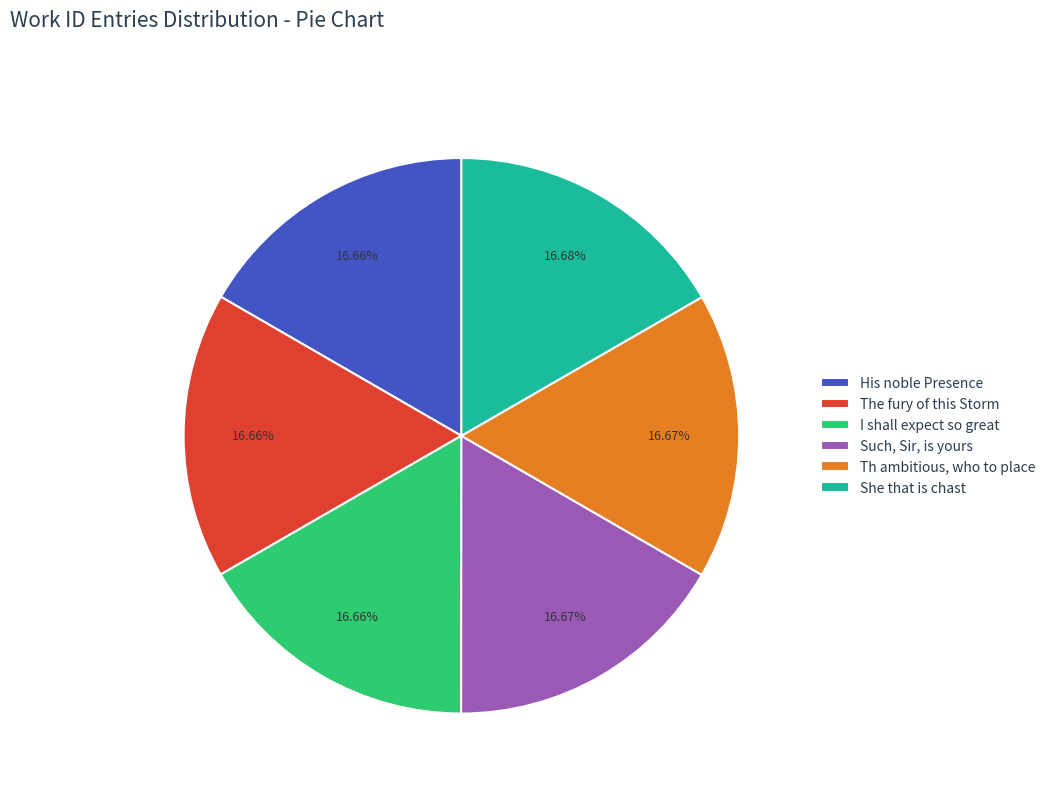

Does Such, Sir, is yours account for over 50% of the chart?

No